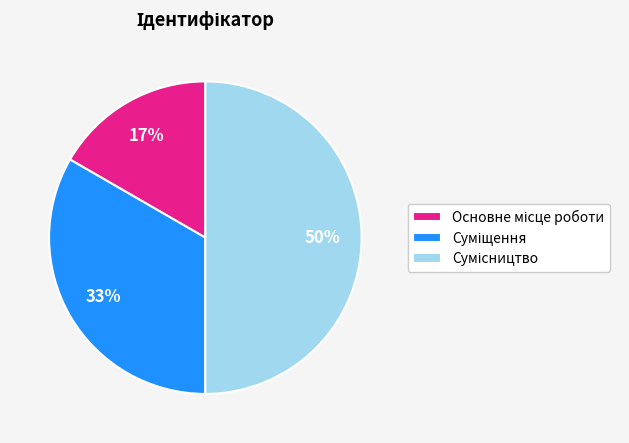

To the nearest percent, what is the average slice percentage?

33%